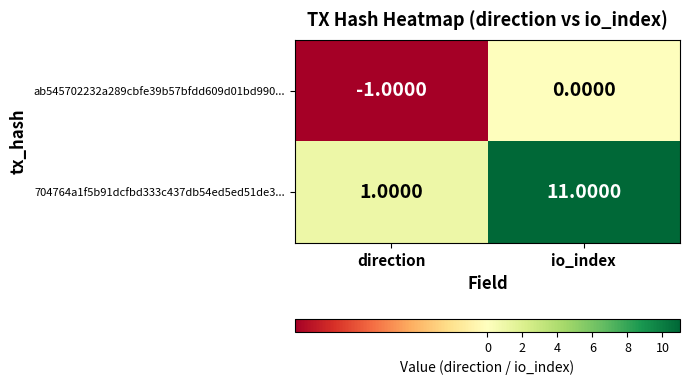

Which series changed the most between direction and io_index?

704764a1f5b91dcfbd333c437db54ed5ed51de3...